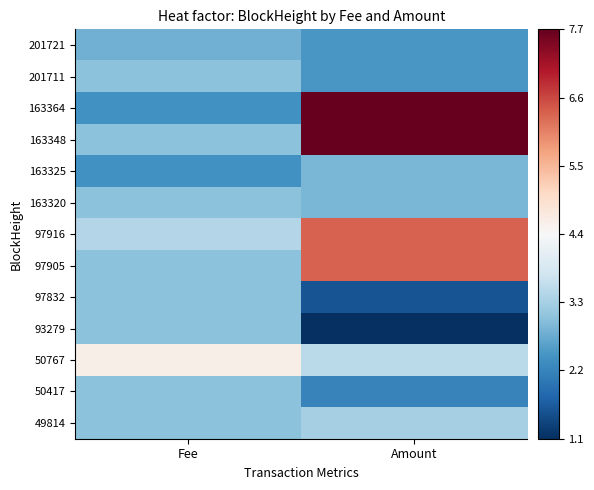

What is the greatest value displayed?

7.7